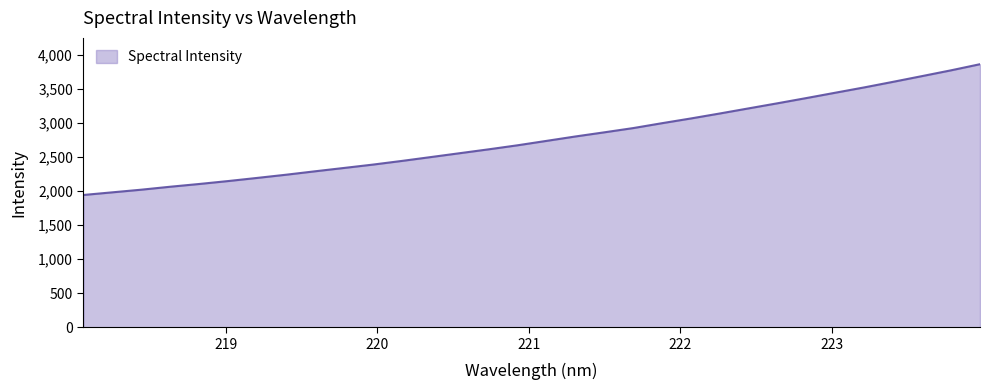

What is the difference between the maximum and minimum values?

1921.7